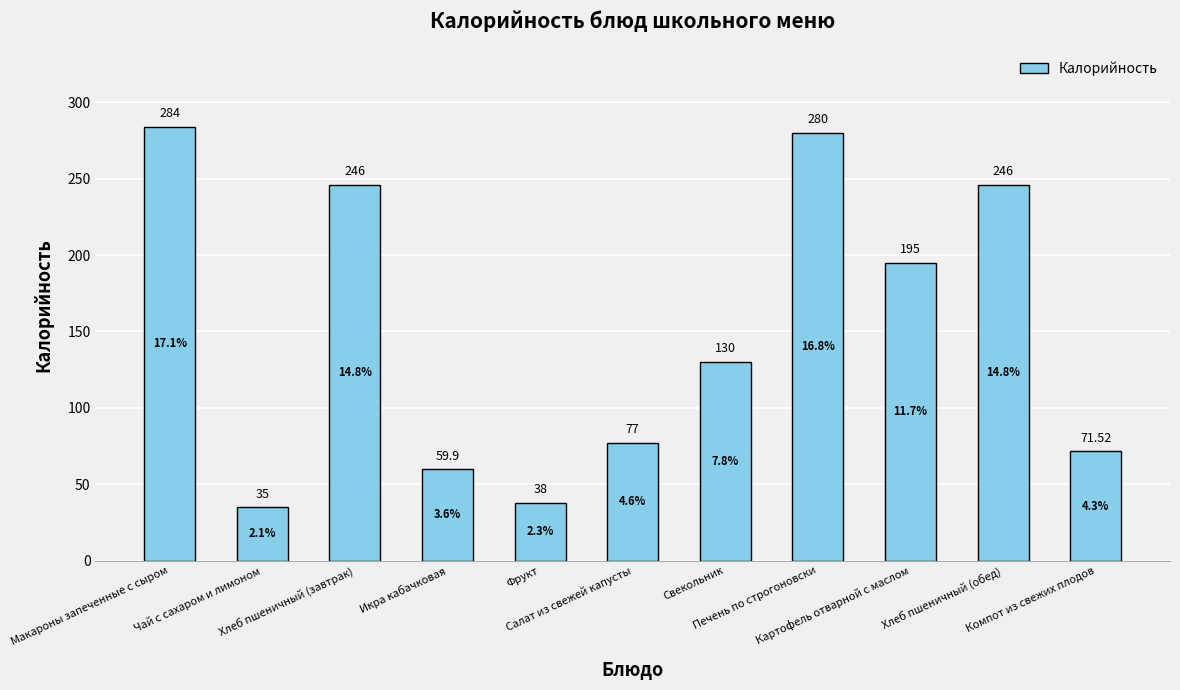

What is the ratio of the value at Печень по строгоновски to the value at Компот из свежих плодов?

3.9